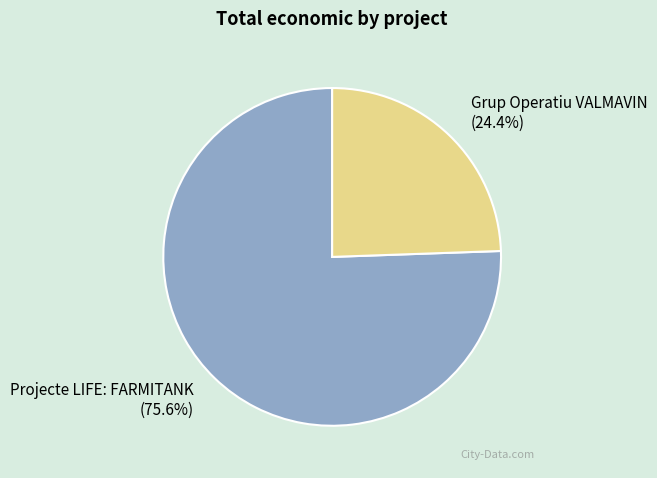

How many segments does this pie chart have?

2